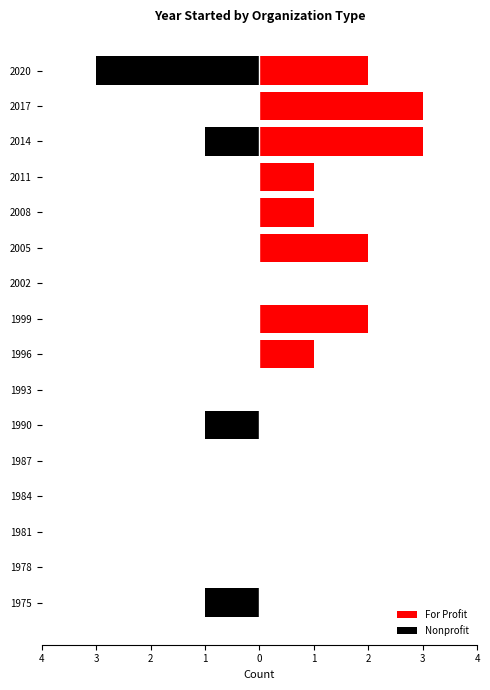

Reading right to left, what are all the values shown in this chart?

For Profit: 2	3	3	1	1	2	0	2	1	0	0	0	0	0	0	0
Nonprofit: -3	0	-1	0	0	0	0	0	0	0	-1	0	0	0	0	-1